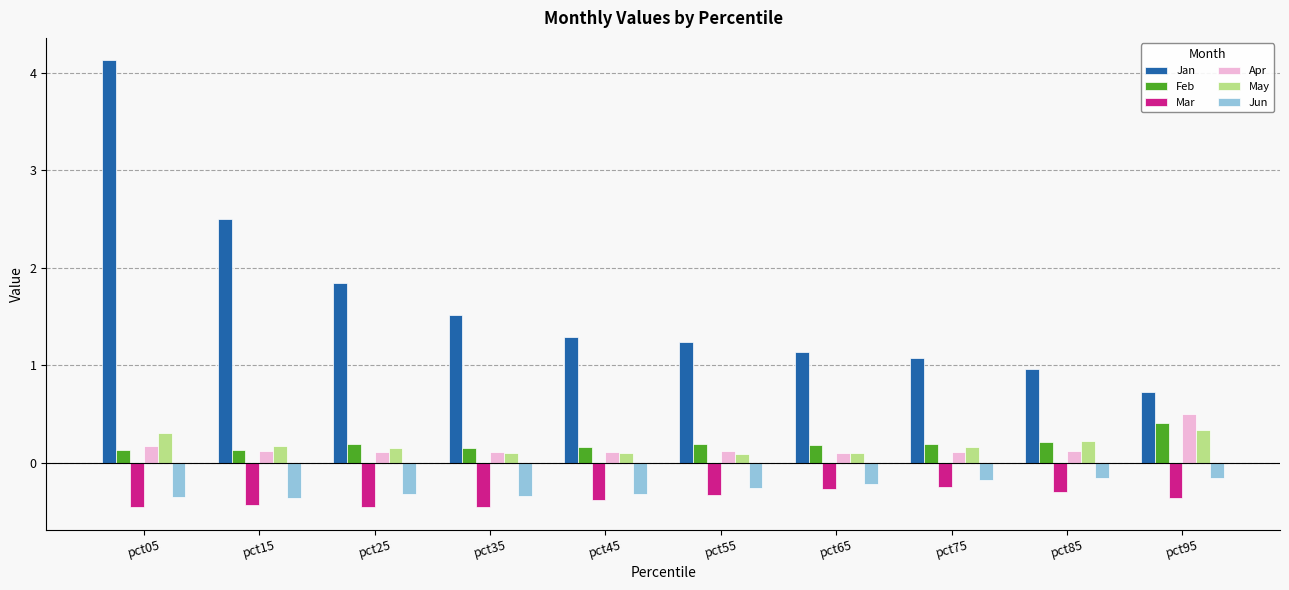

Count the number of data series in this chart.

6